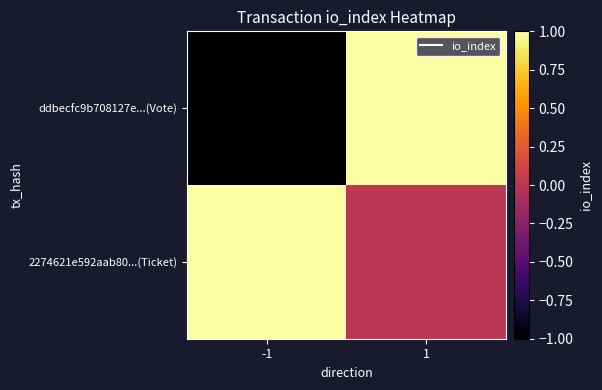

At which category is the sum across all series the highest?

1